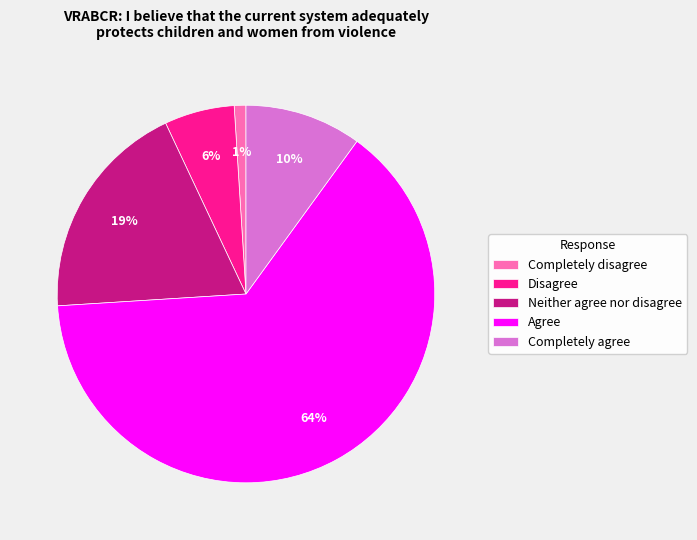

To the nearest percent, what percentage of the pie is Completely agree?

10%